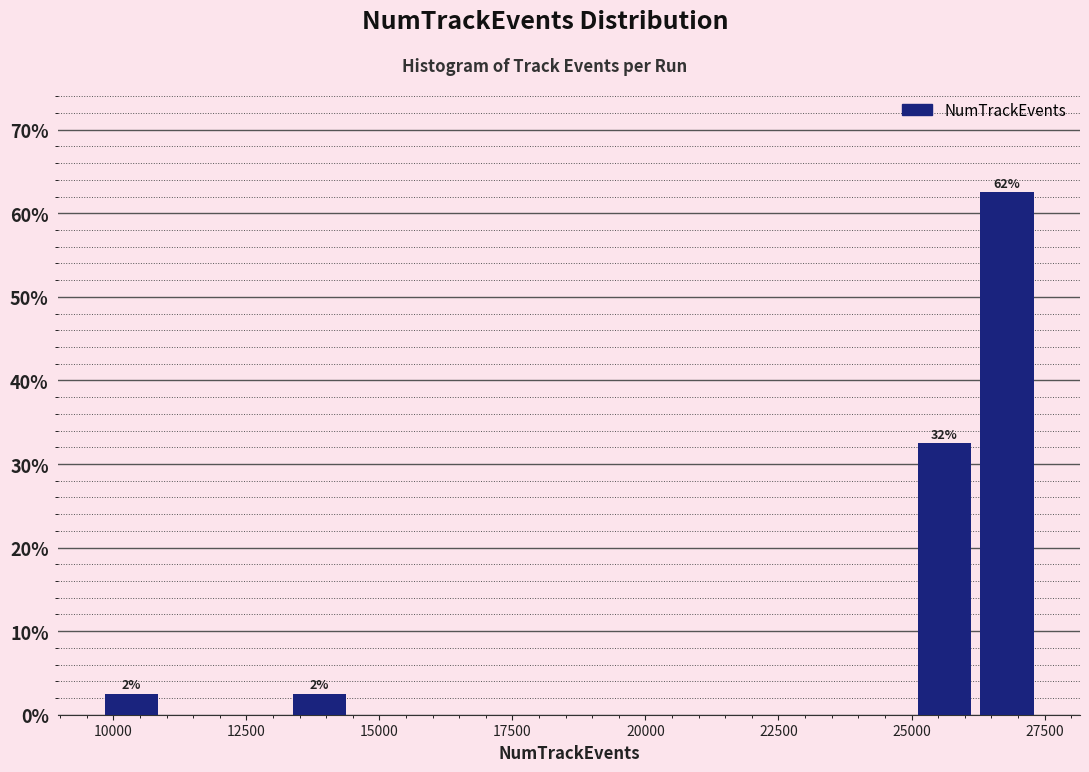

Around what value on the x-axis is the tallest bar? Give the approximate position of its centre, as read against the axis.

27000